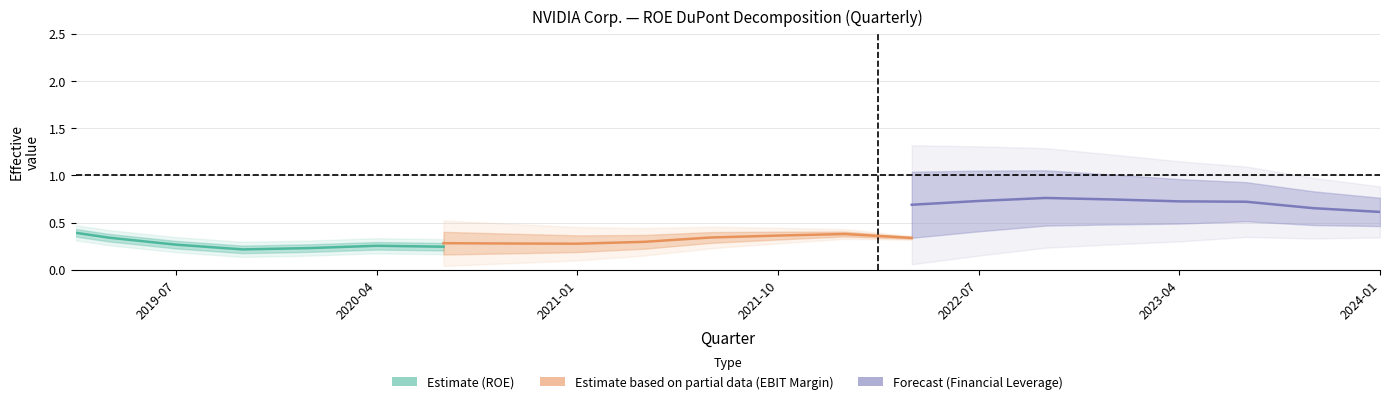

Where is the first local maximum for Financial Leverage?

2022-10-30